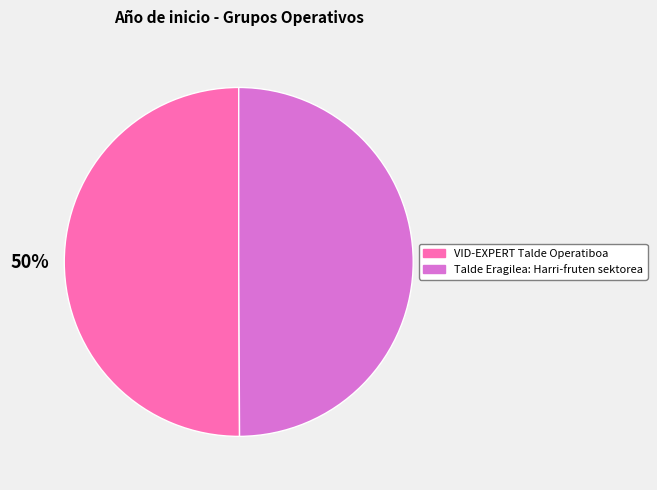

Count the number of slices in the pie.

2